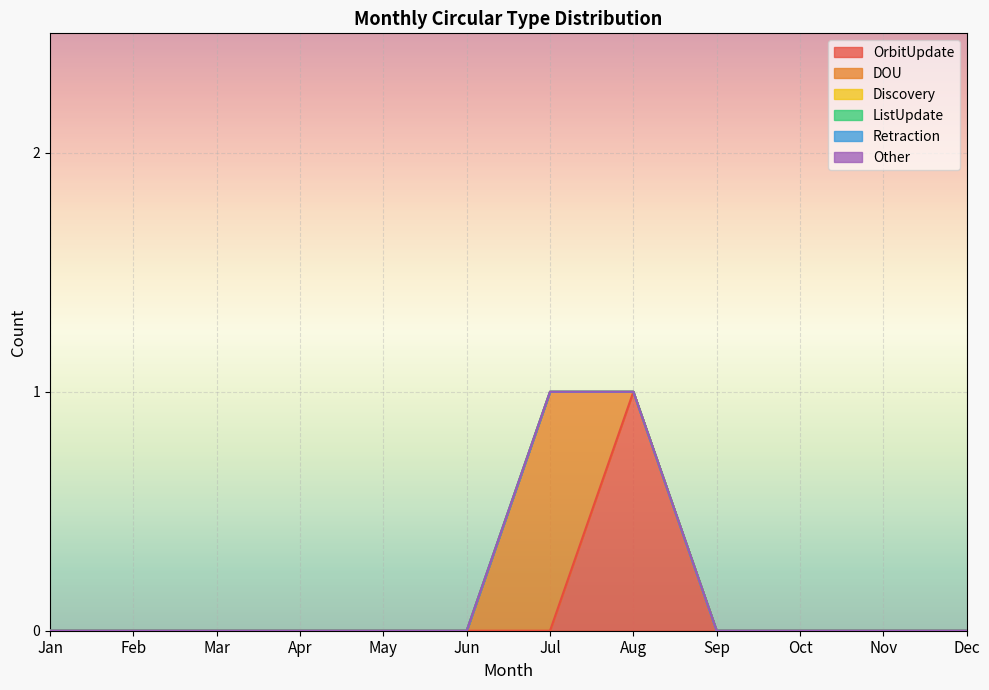

Between Jun and Mar, which is larger?

Jun